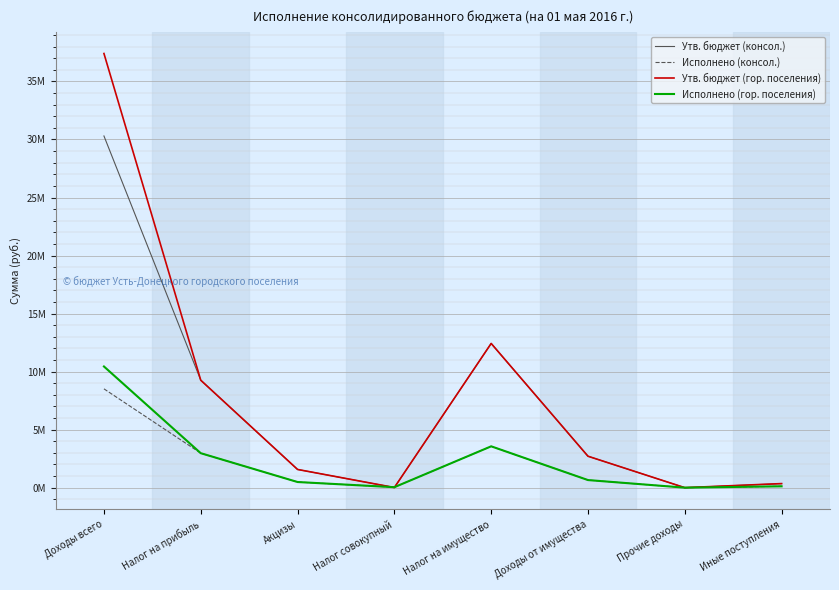

What is the difference between the maximum and minimum values in the Утв. бюджет (консол.) series?

30301914.1